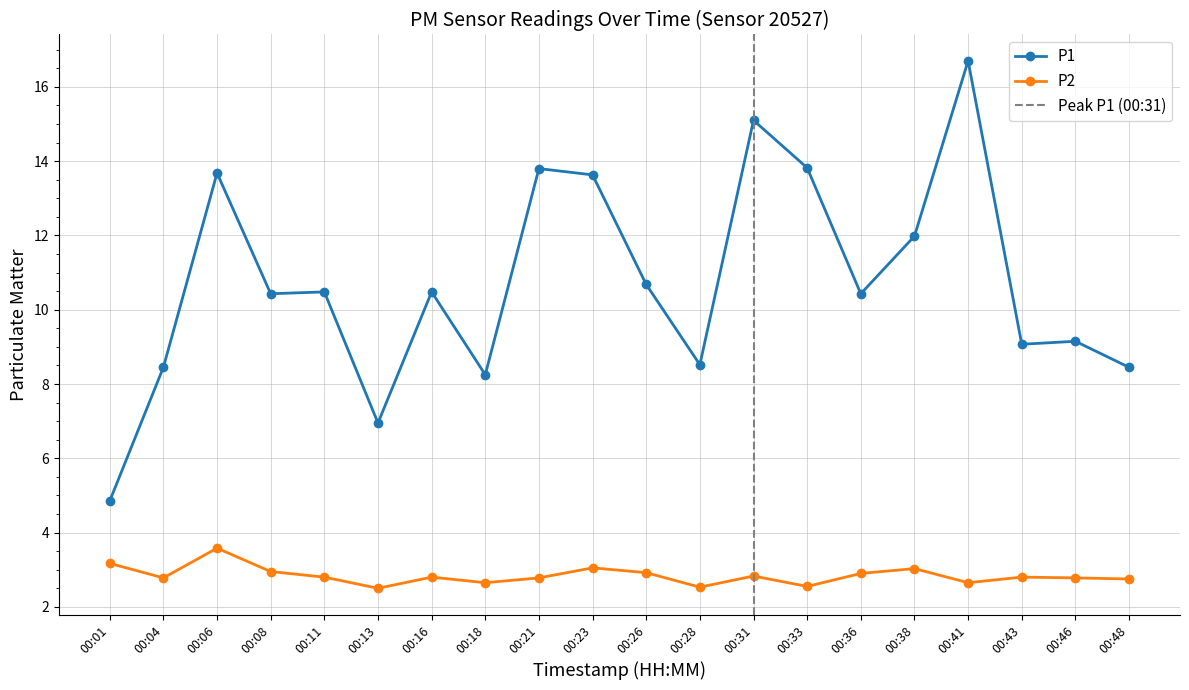

At how many categories does at least one series exceed 11?

7